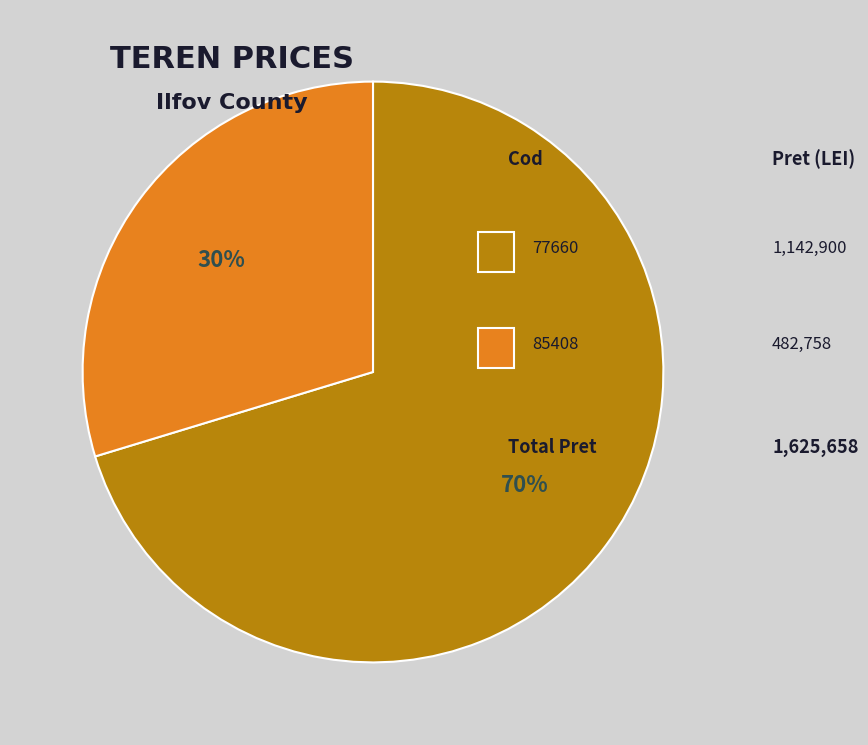

To the nearest percent, what is the average slice percentage?

50%